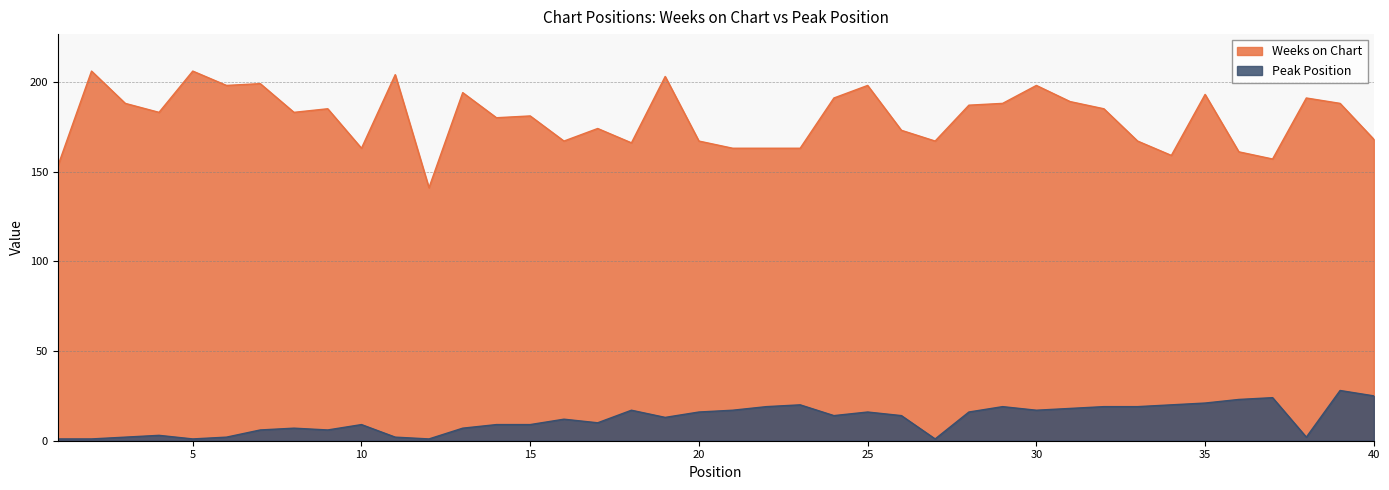

True or false: Weeks on Chart has more than 1 points higher than both neighbors.

True